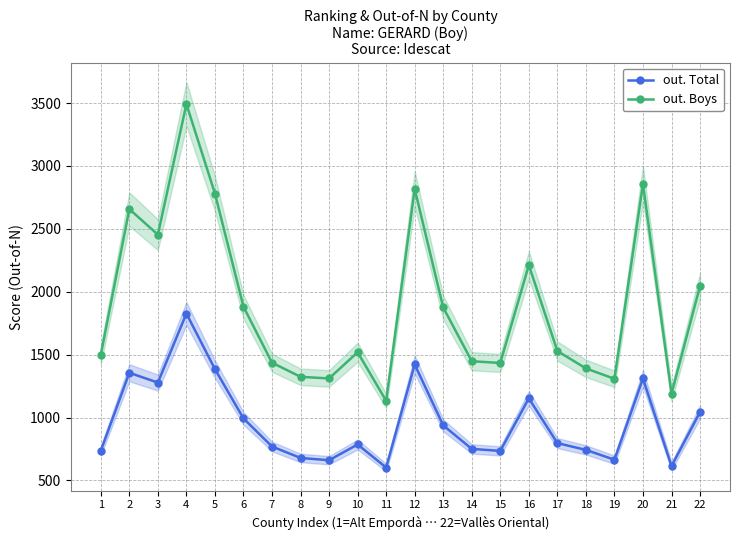

The out. Boys series shows 2845 at 13. True or false?

False